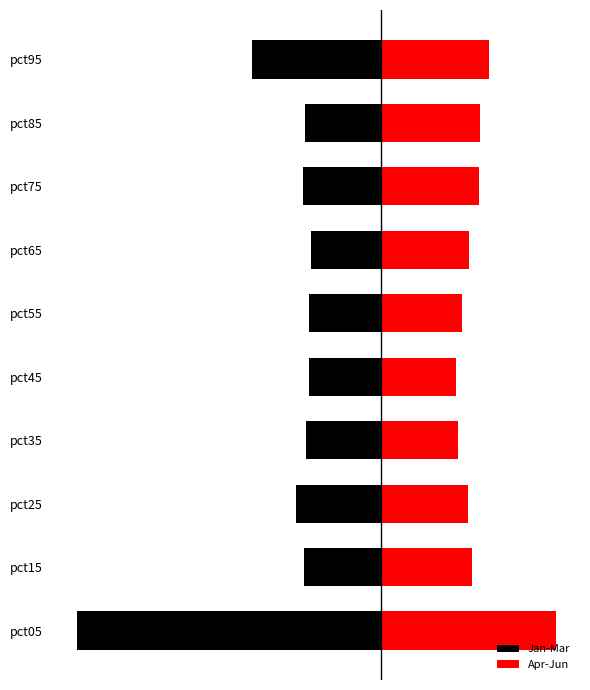

Is it true that Apr-Jun equals 2.2 at pct75?

False